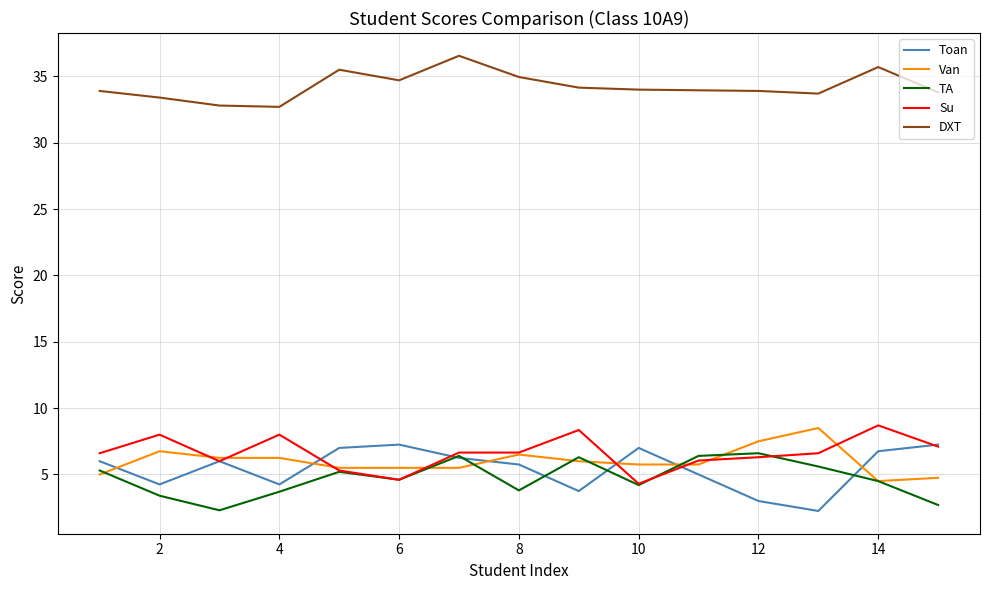

Which series has the largest total across all categories?

DXT